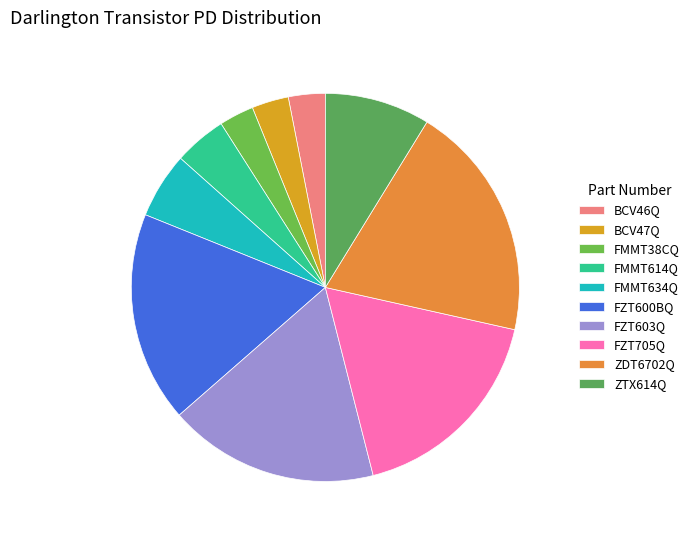

What percentage is NOT represented by ZDT6702Q?

80.3%